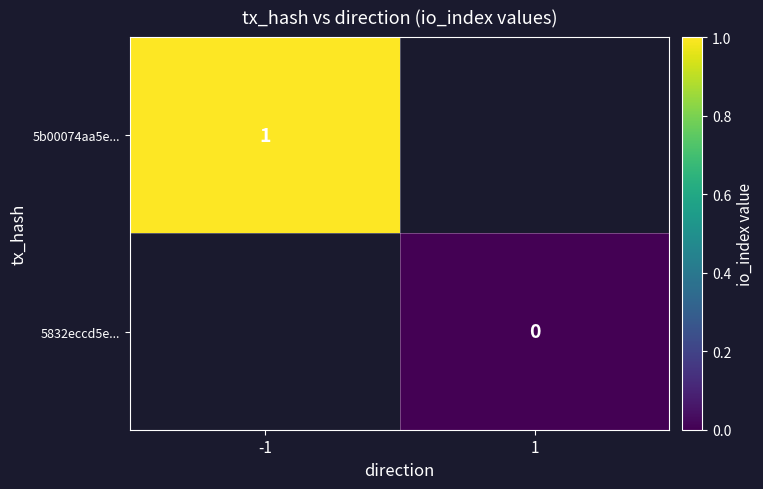

Which has a higher value, 1 or -1?

-1